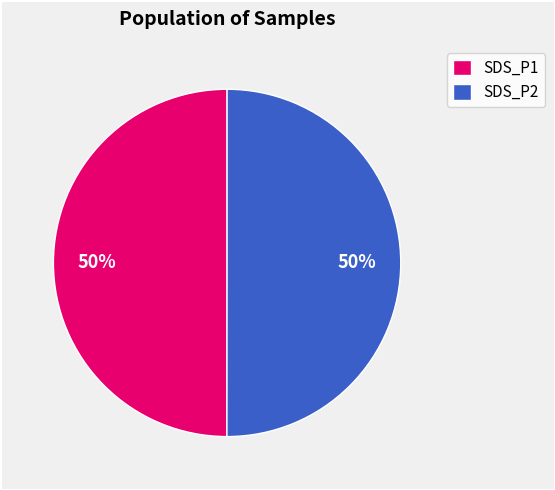

What percentage is the SDS_P1 slice, to the nearest percent?

50%